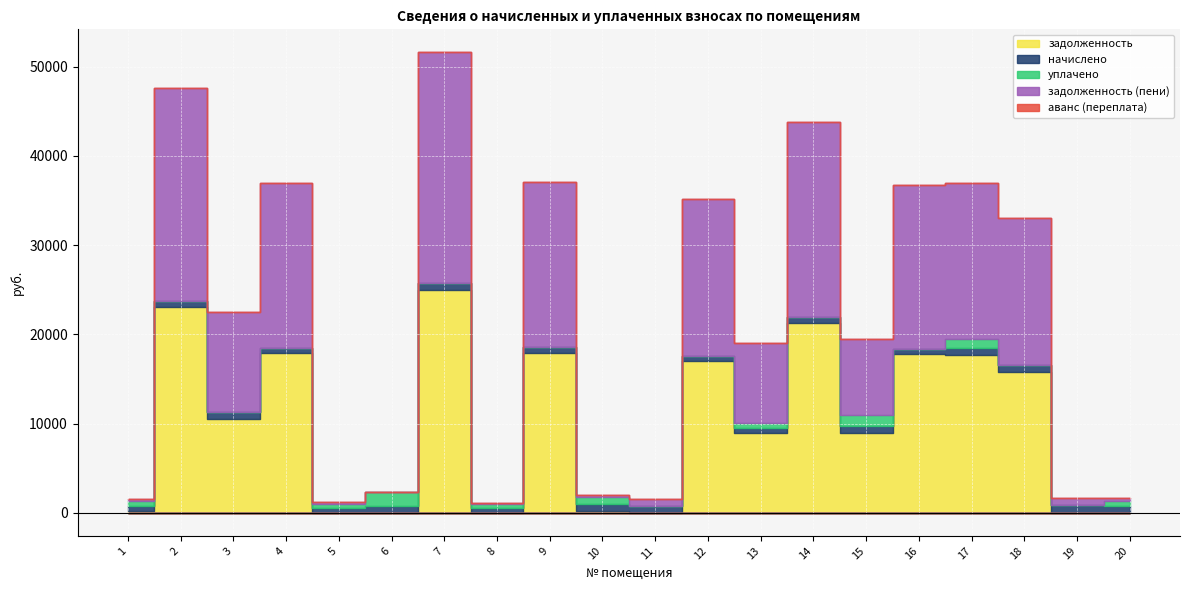

The value of аванс (переплата) at 14 is 0.0. True or false?

True